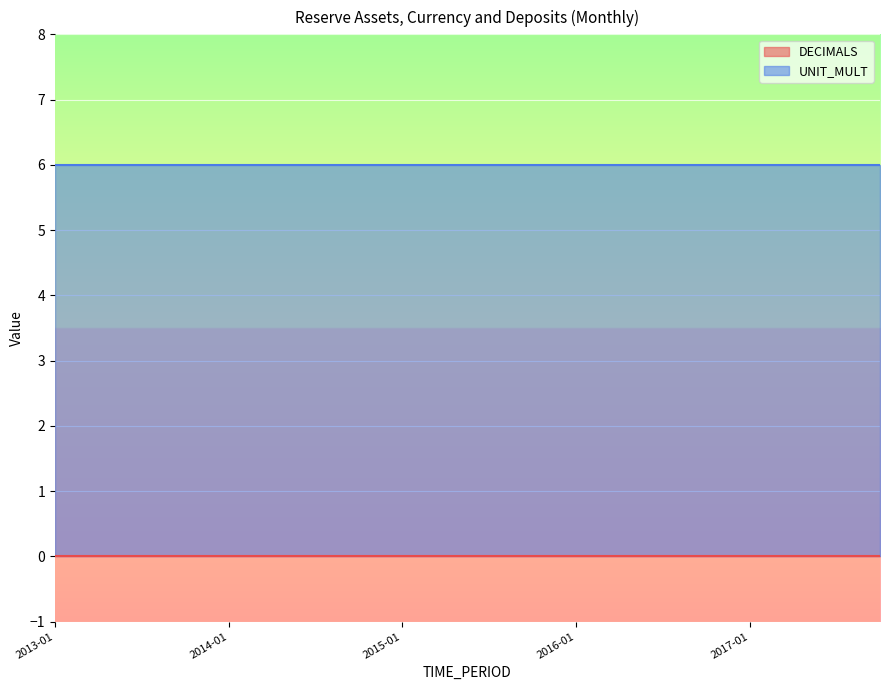

Which series has the largest total across all categories?

UNIT_MULT